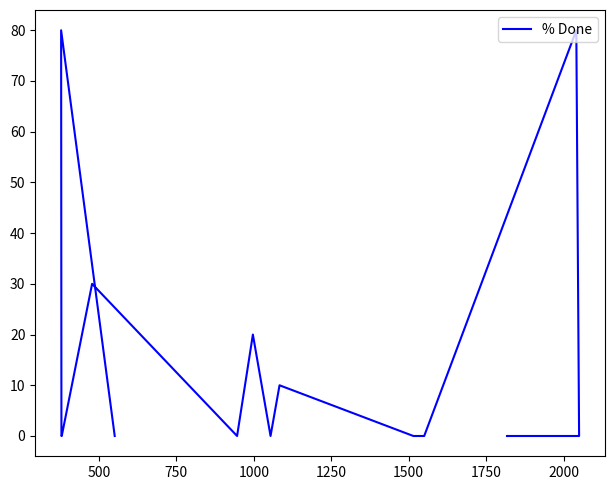

How many interior local peaks (higher than both neighbors) does the data have?

5